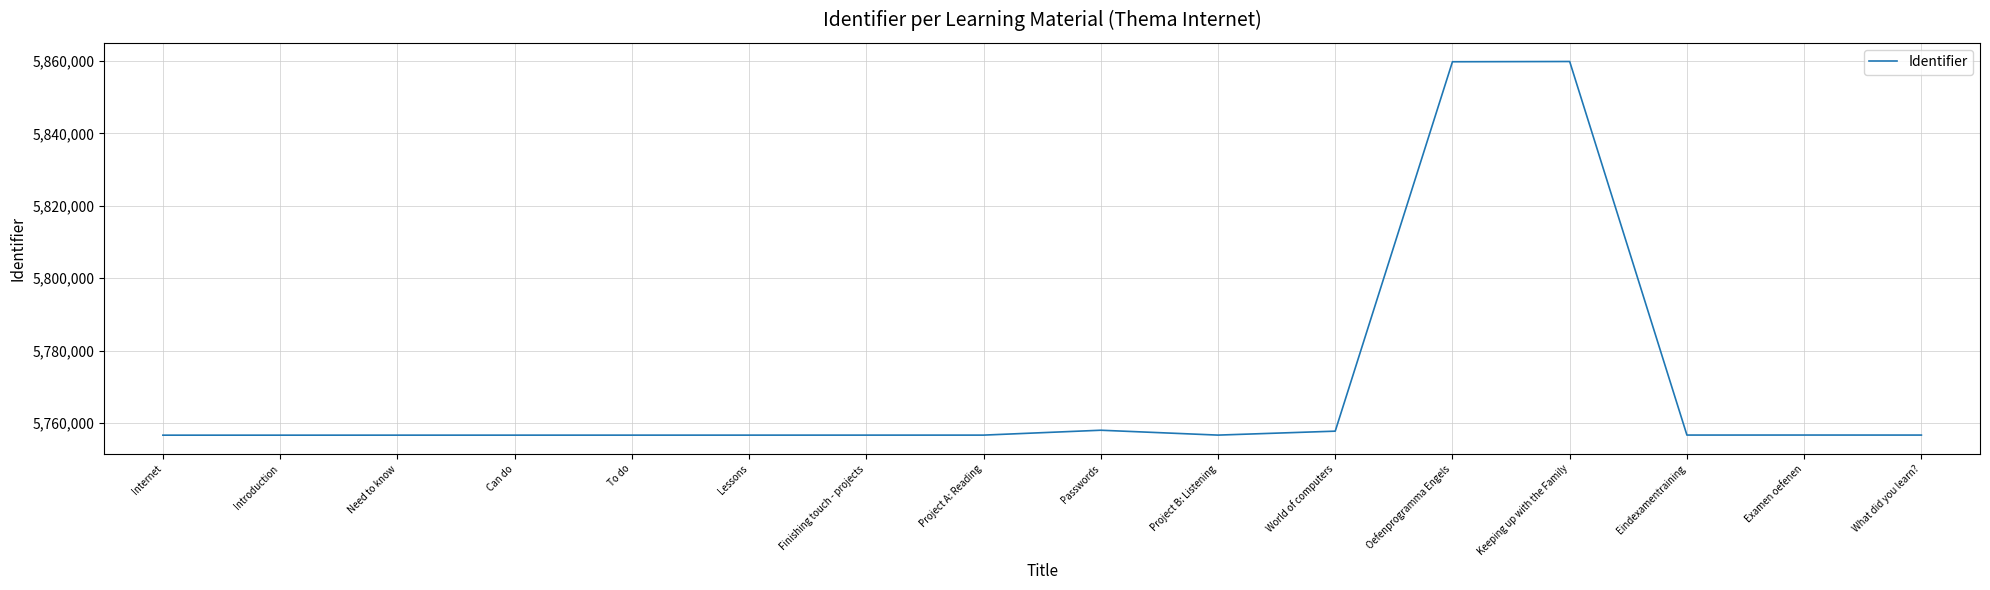

What is the minimum value shown in the chart?

5756709